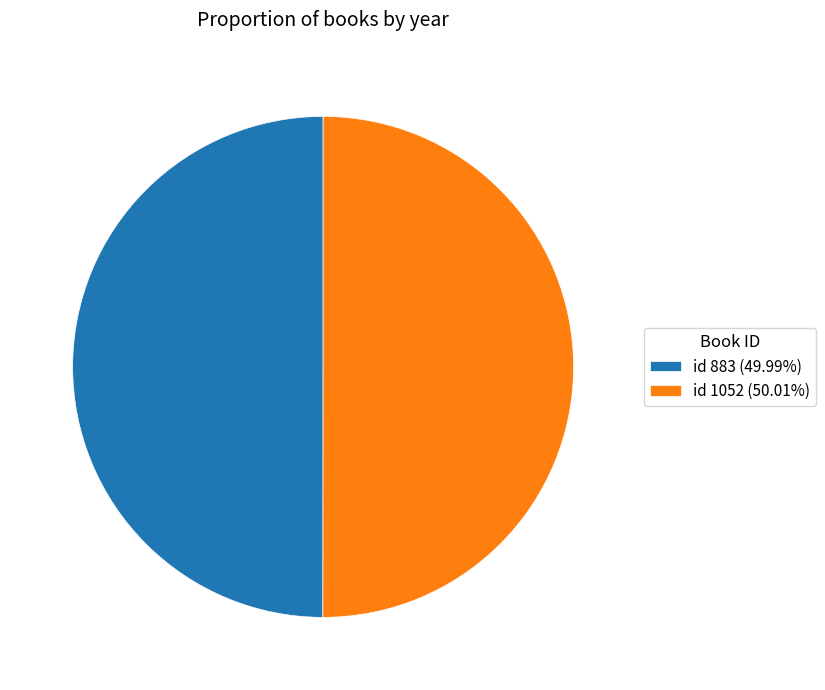

Is the sum of id 1052 (50.01%) and id 883 (49.99%) greater than half?

Yes